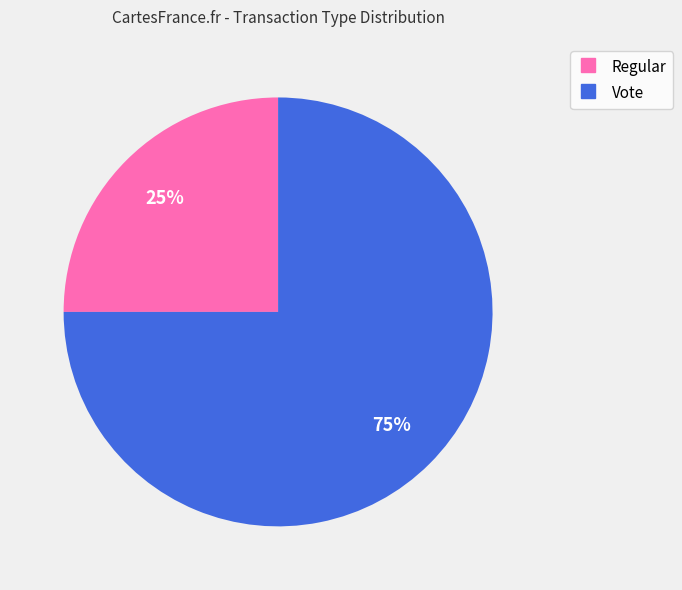

Count the number of slices in the pie.

2